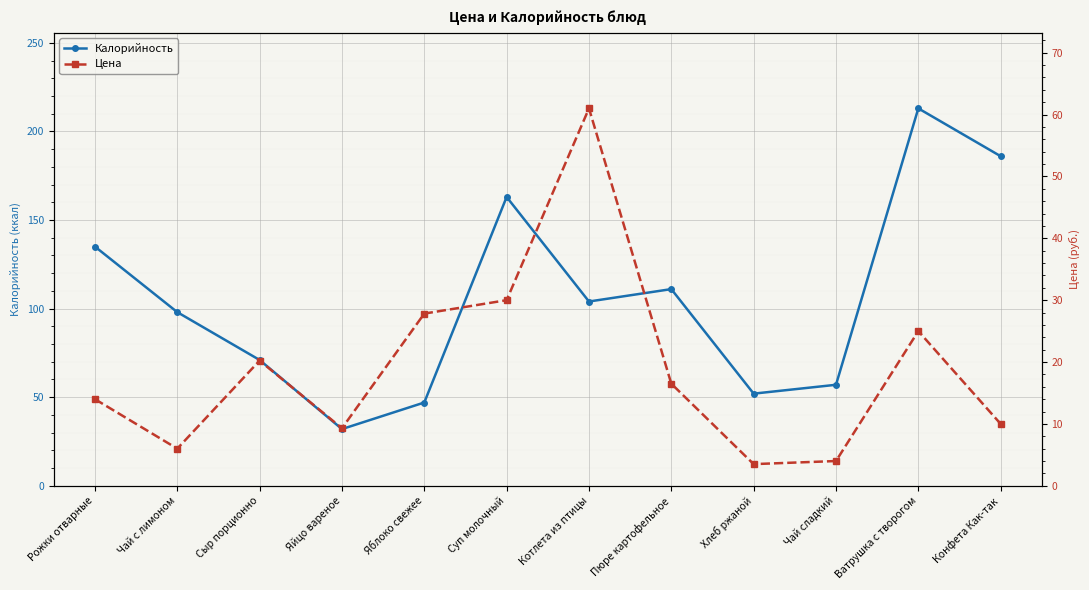

Rank the series by their average value, from highest to lowest.

Калорийность, Цена